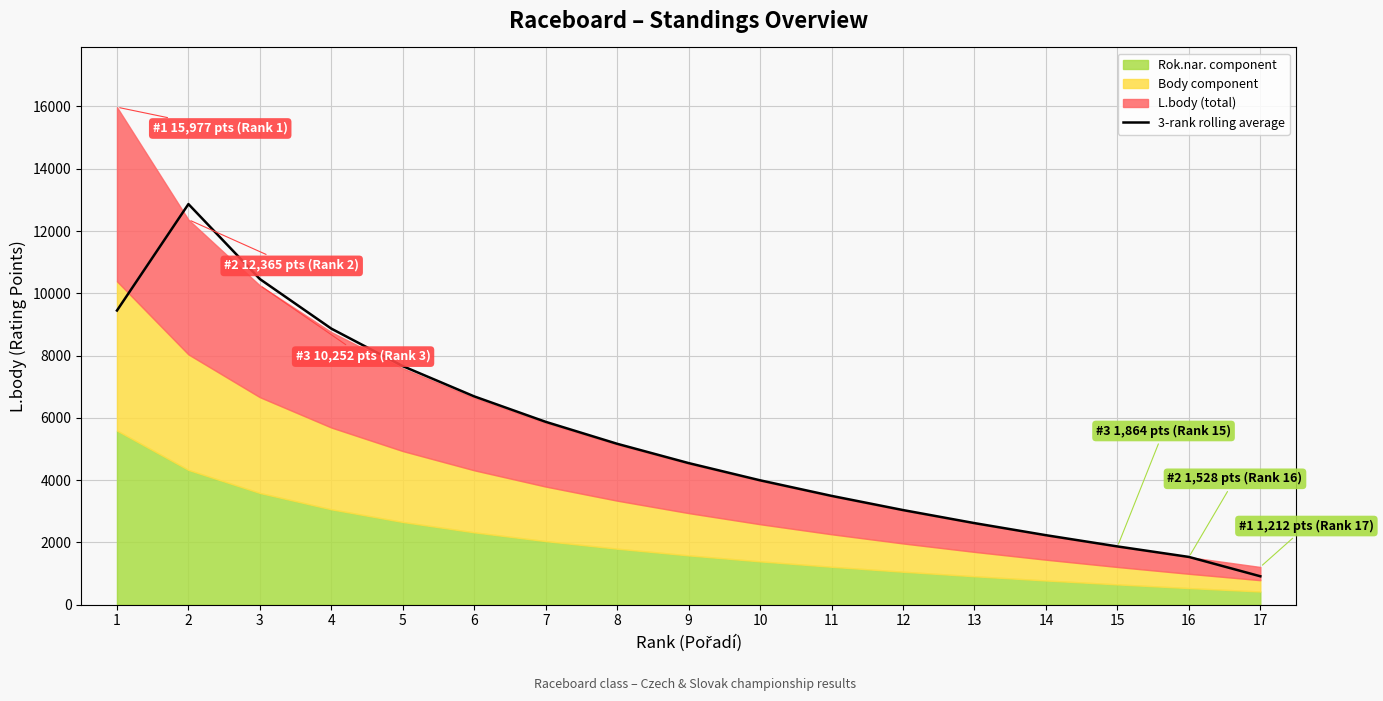

Rank the categories by value from lowest to highest.

17, 16, 15, 14, 13, 12, 11, 10, 9, 8, 7, 6, 5, 4, 1, 3, 2